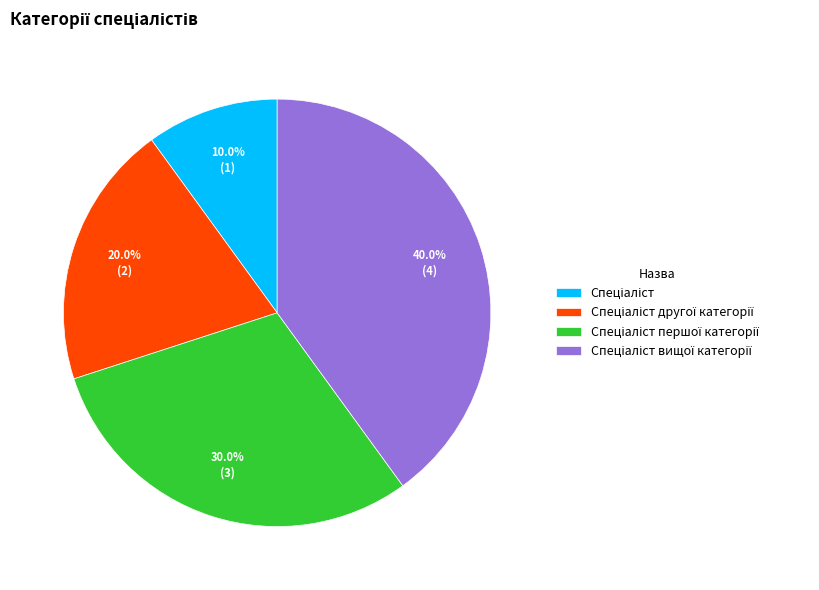

Is there a majority slice in this chart?

No